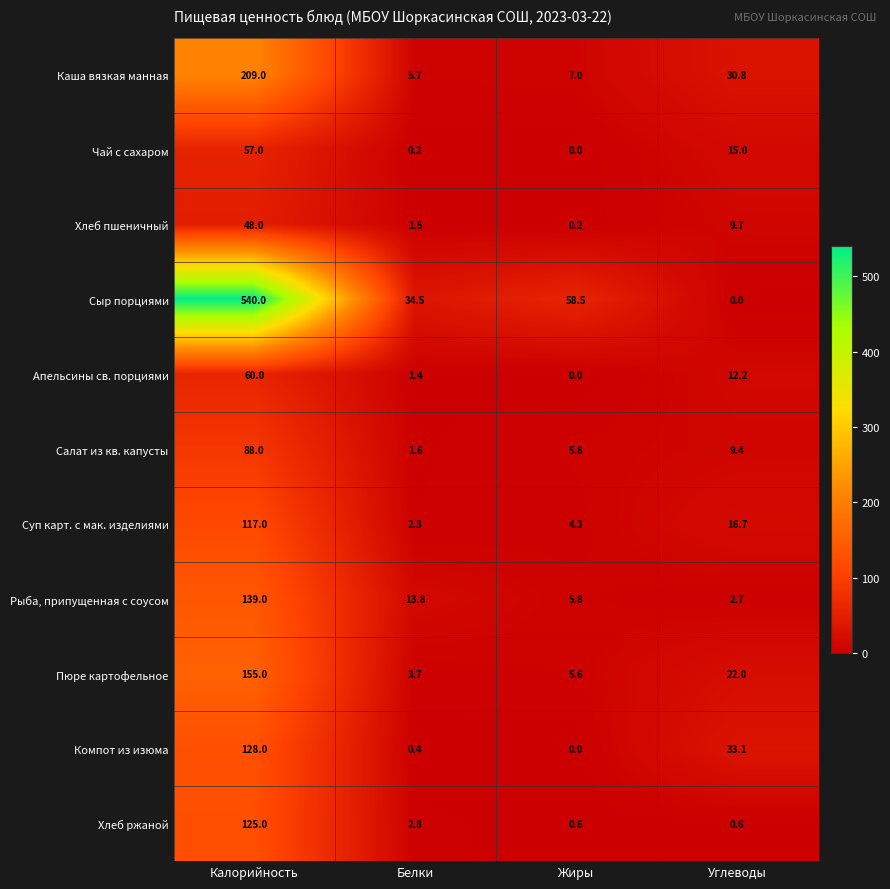

What is the total value across all series at Белки?

67.9